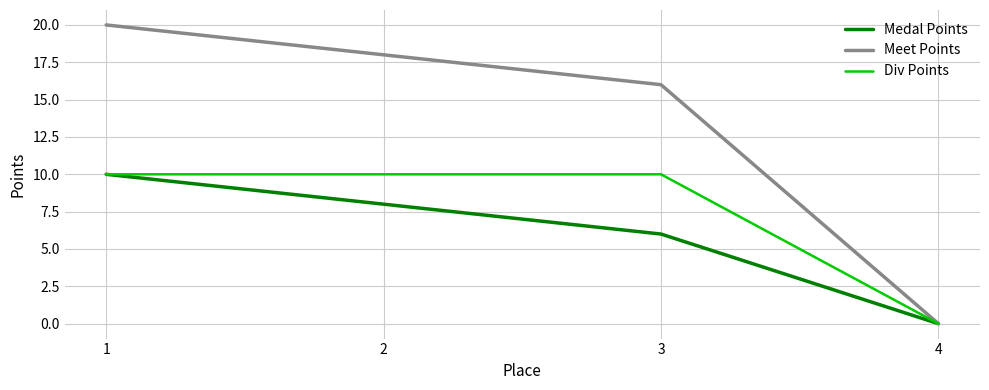

How many Meet Points values are between 16 and 20?

3